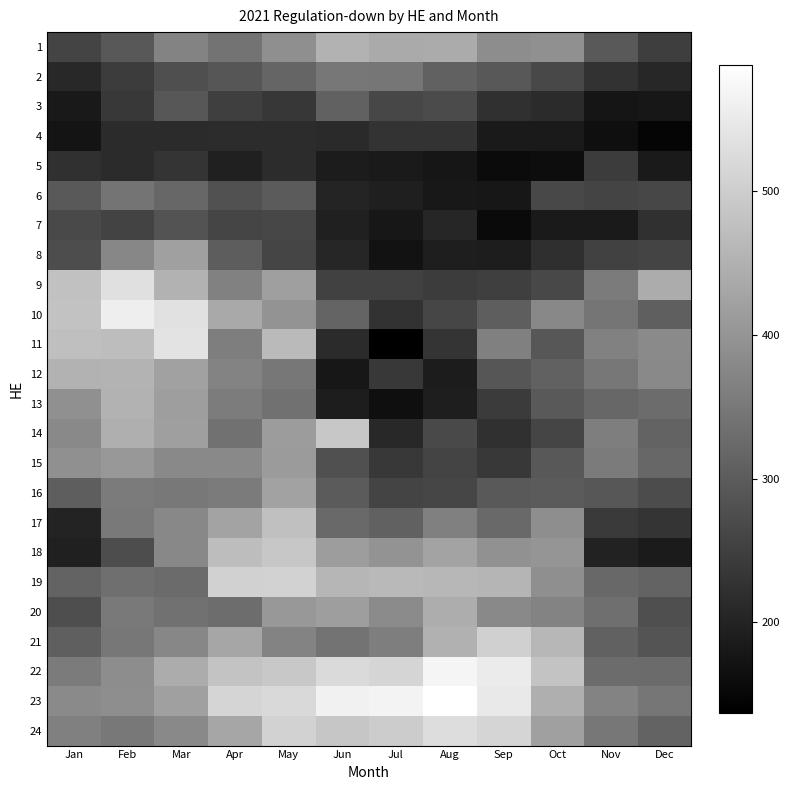

What is the smallest value displayed?

137